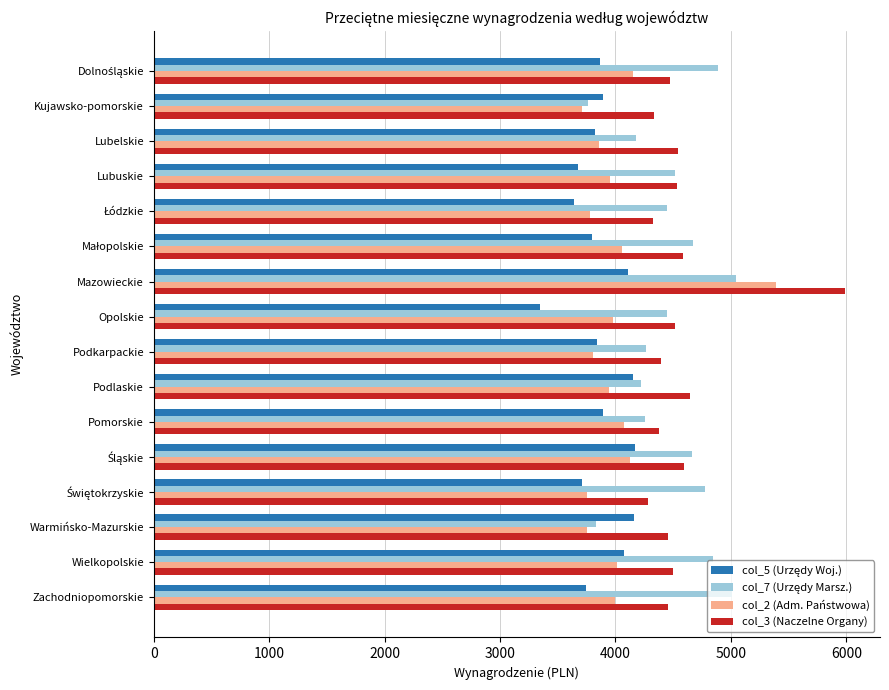

What is the spread (max minus min) of values at Podkarpackie?

595.7